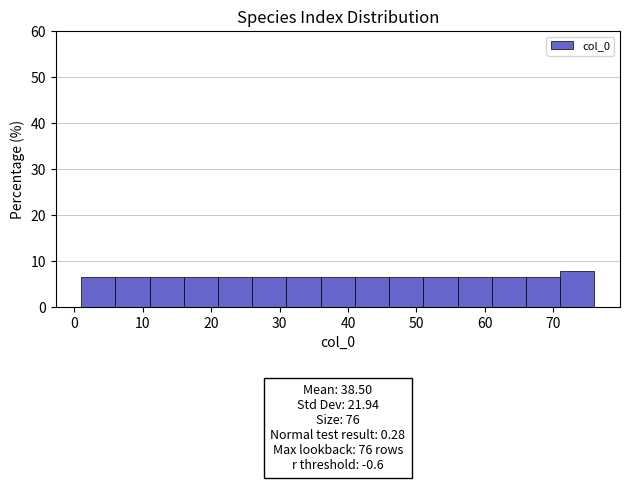

Over which range of the x-axis is the bar tallest?

71 to 76